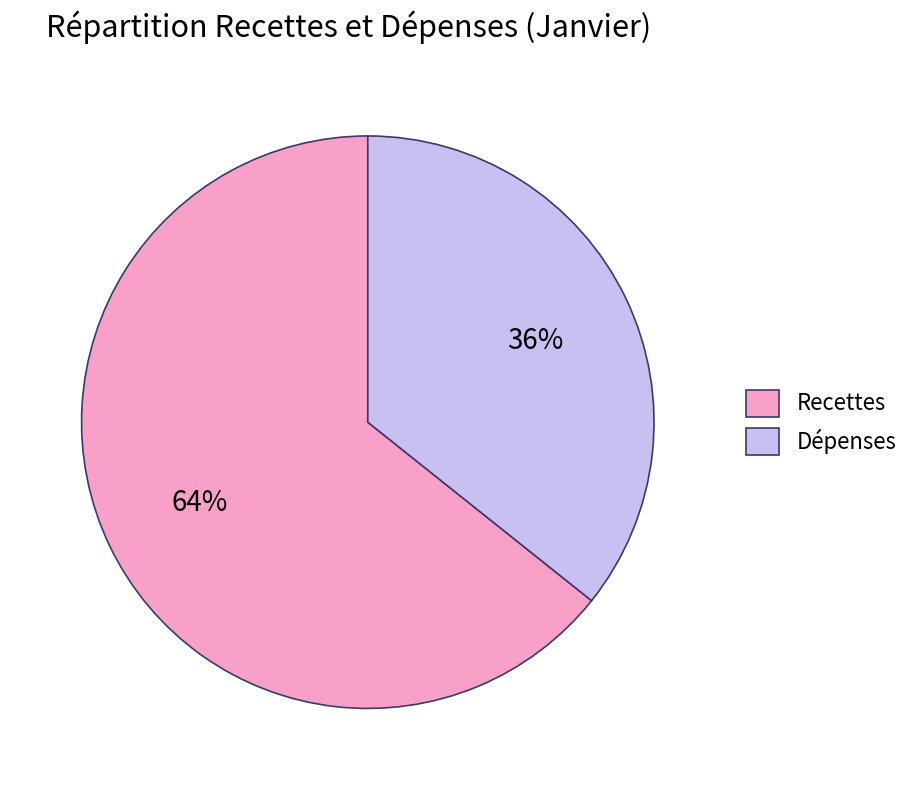

Which category has the biggest portion of the pie?

Recettes